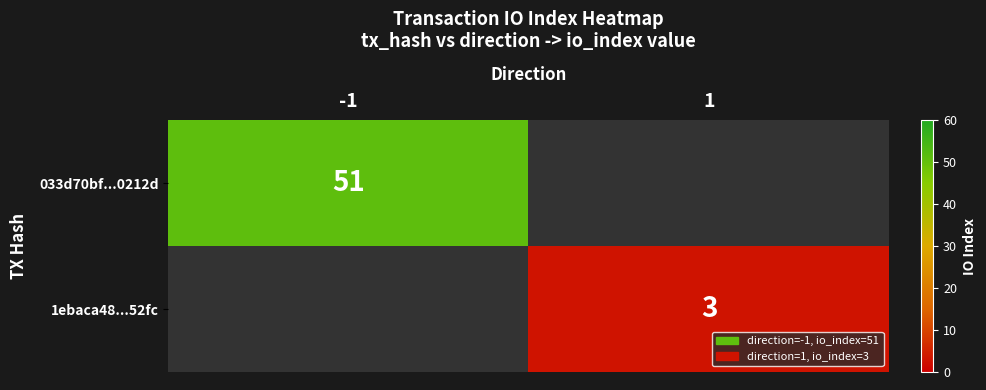

Which label corresponds to the largest value in the chart?

-1